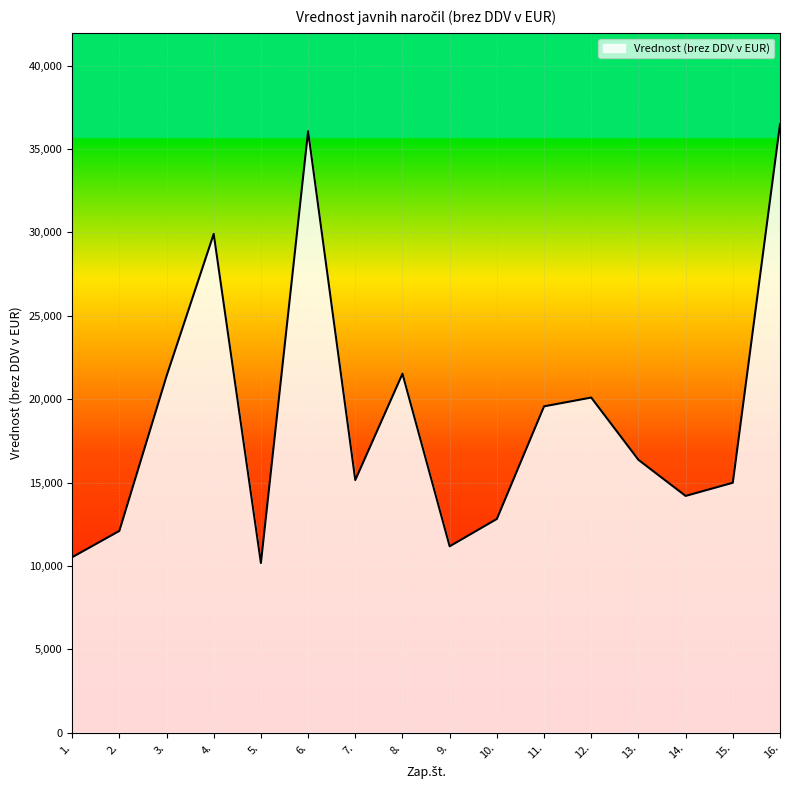

The value at 13. is 16365.6. True or false?

True